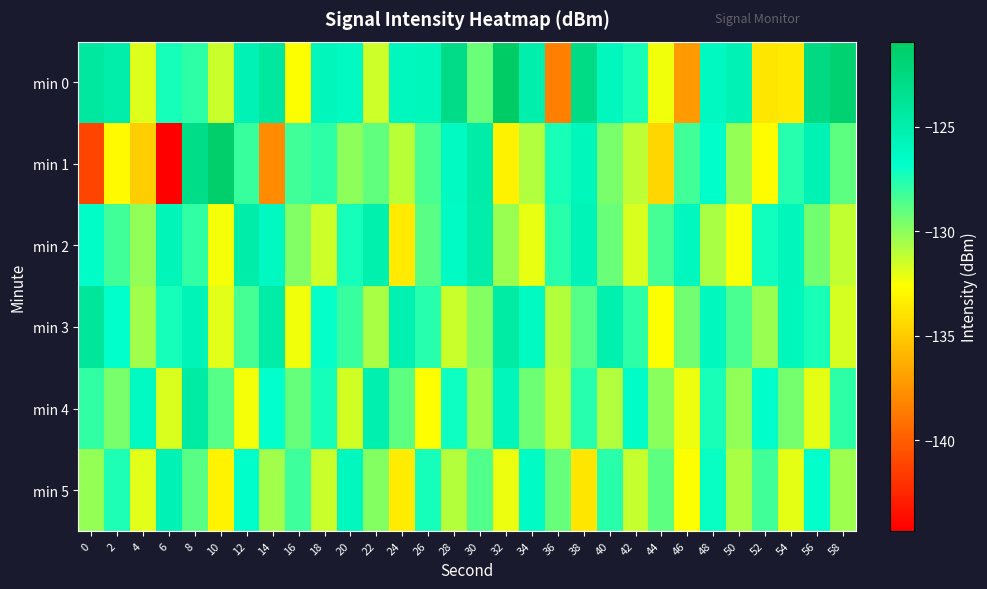

Rank the series by their maximum value, from highest to lowest.

min 0, min 1, min 3, min 4, min 2, min 5